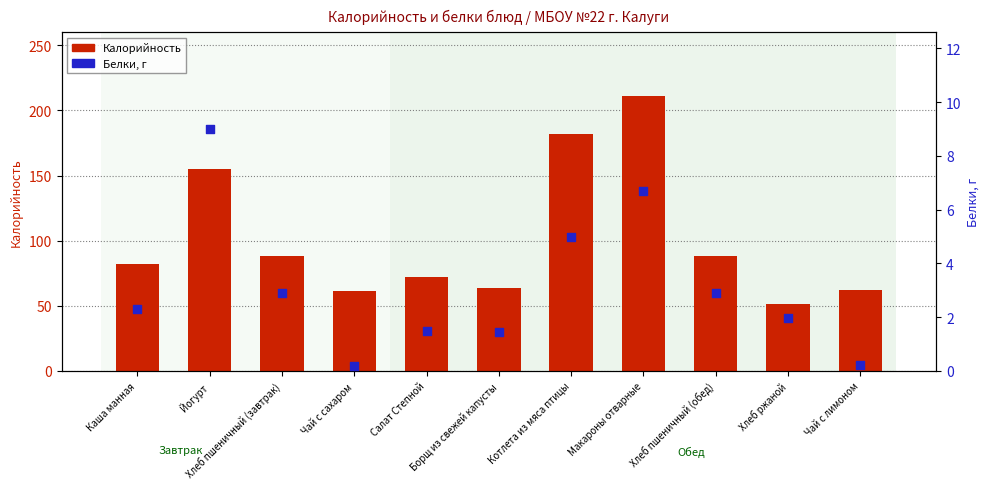

What are all the series names shown in the legend?

Калорийность, Белки